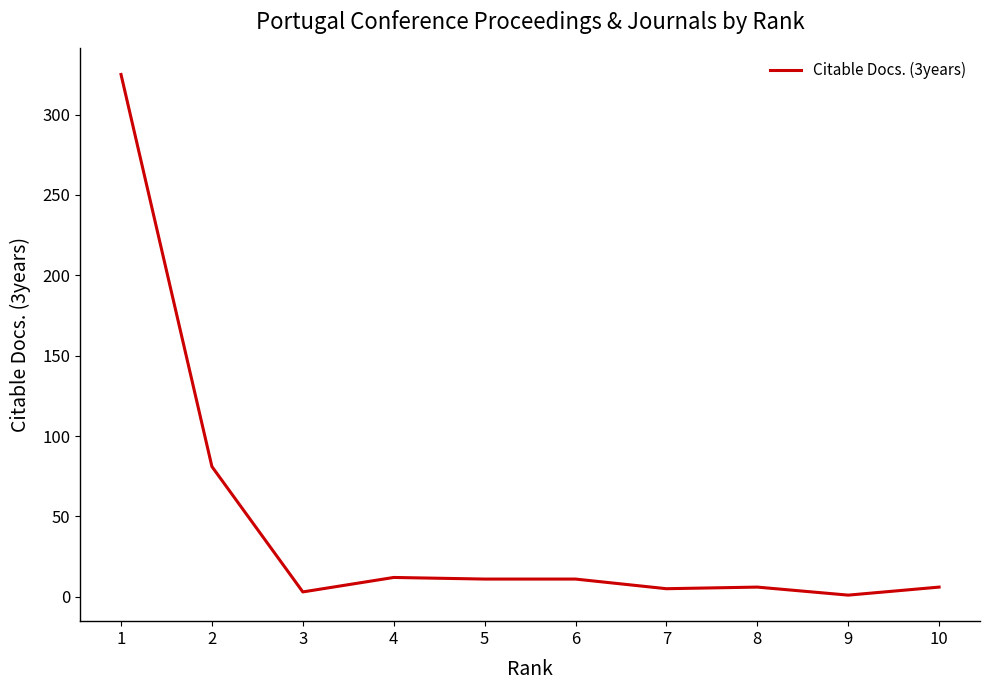

What is the approximate value at 4?

12